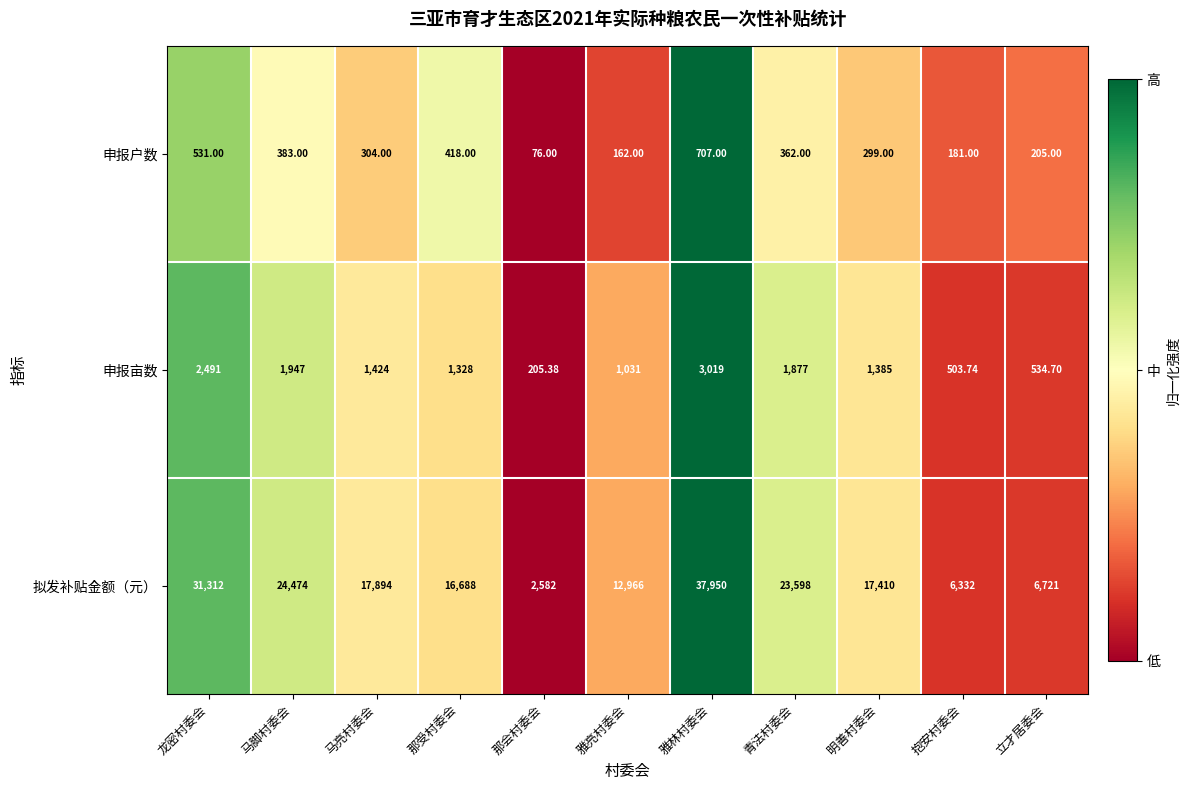

At which label does 申报户数 first exceed 304?

龙密村委会